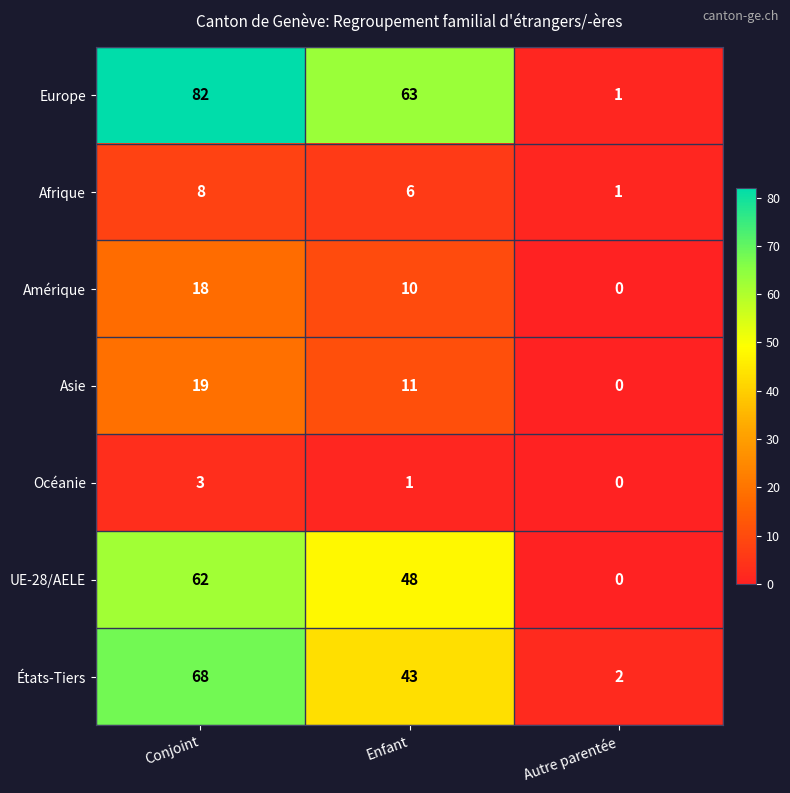

Reading left to right, list all the values displayed in this chart.

Europe: Conjoint=82	Enfant=63	Autre parentée=1
Afrique: Conjoint=8	Enfant=6	Autre parentée=1
Amérique: Conjoint=18	Enfant=10	Autre parentée=0
Asie: Conjoint=19	Enfant=11	Autre parentée=0
Océanie: Conjoint=3	Enfant=1	Autre parentée=0
UE-28/AELE: Conjoint=62	Enfant=48	Autre parentée=0
États-Tiers: Conjoint=68	Enfant=43	Autre parentée=2